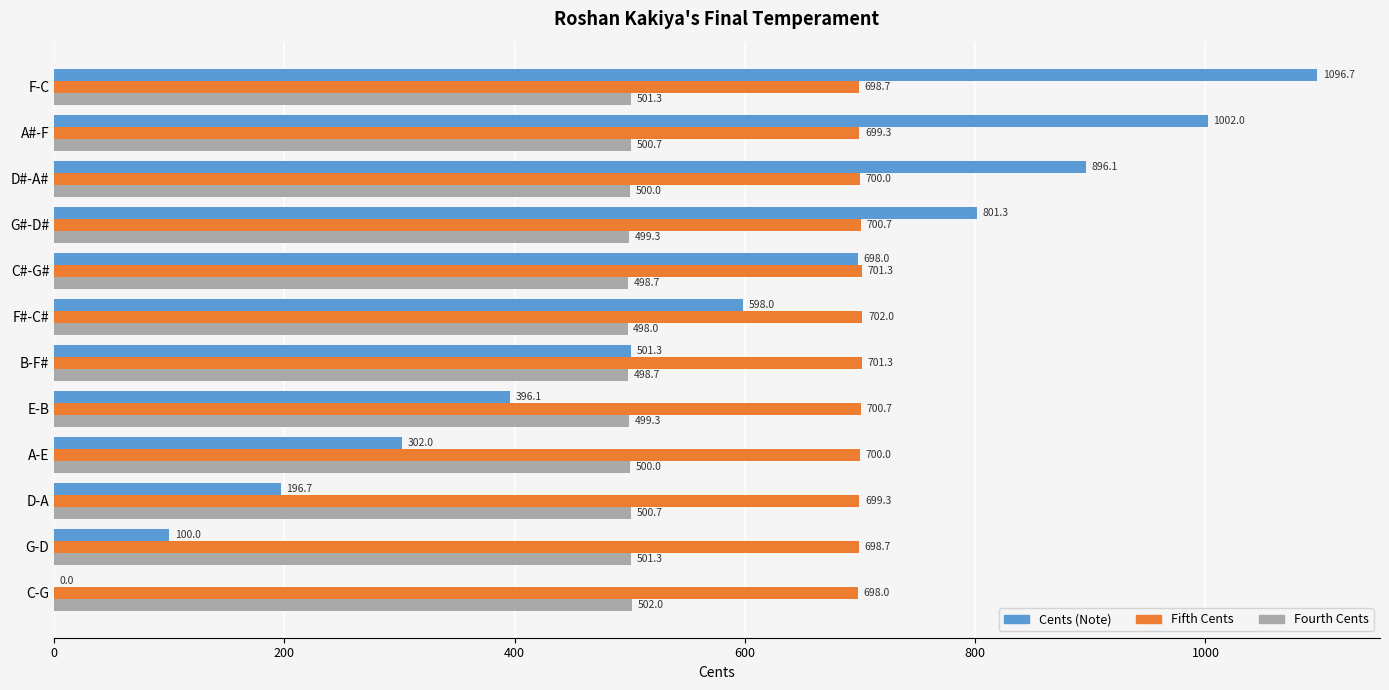

What is the sum of the Fifth Cents values at C-G and F-C?

1396.7